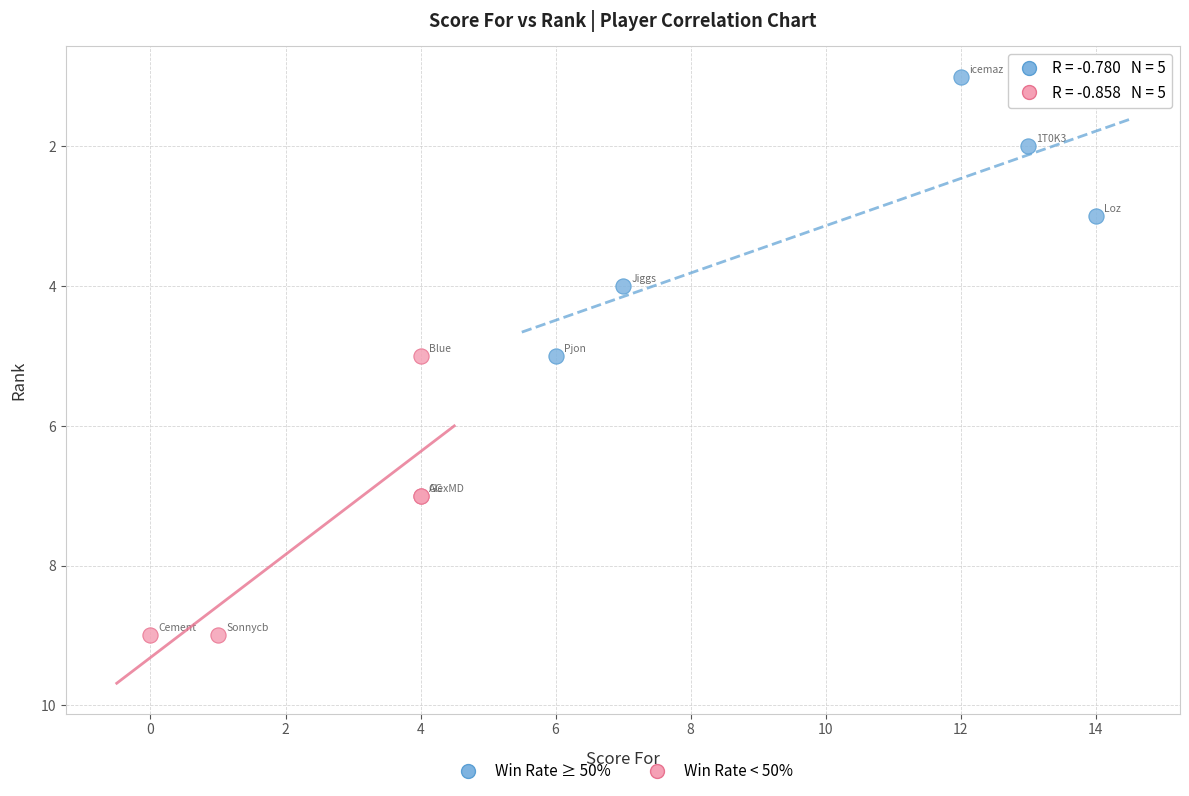

Which series contains the lowest Y value?

Win Rate ≥ 50%